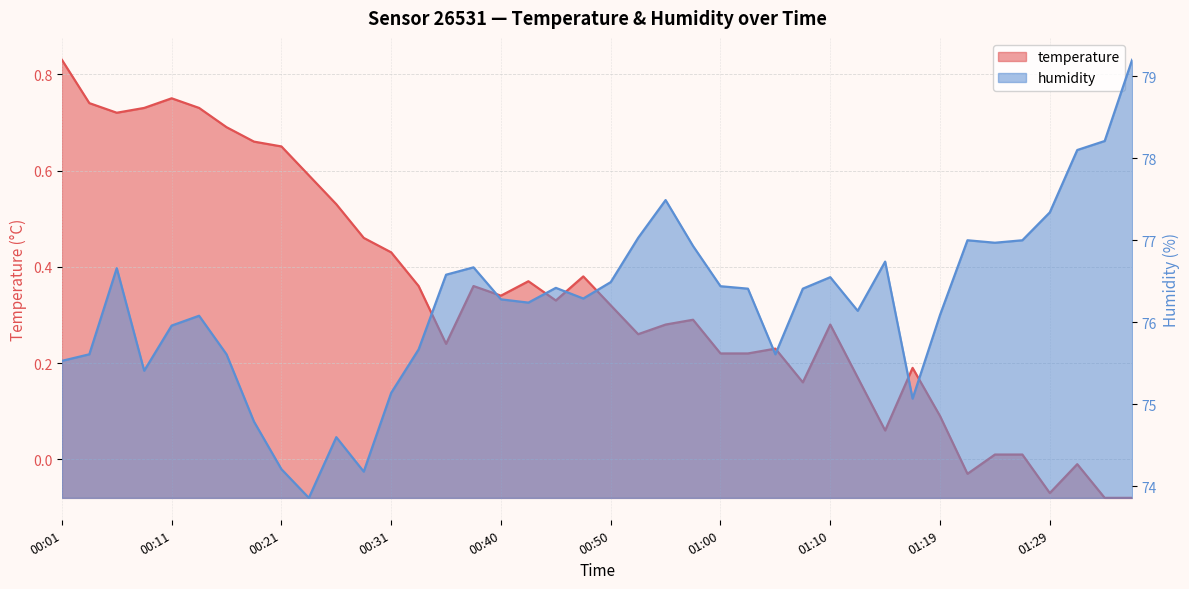

In temperature, how many points are higher than both neighbors (excluding endpoints)?

9